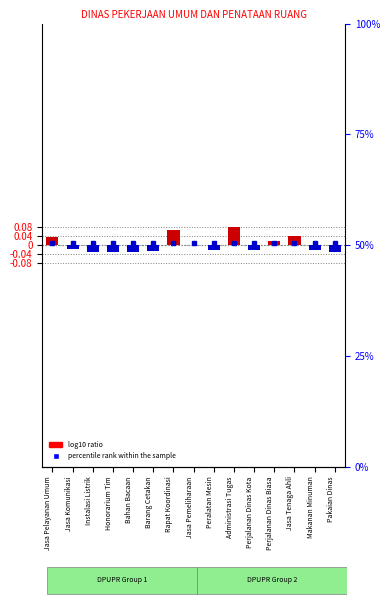

List the labels in order of value, largest first.

Administrasi Tugas, Rapat Koordinasi, Jasa Tenaga Ahli, Jasa Pelayanan Umum, Perjalanan Dinas Biasa, Jasa Pemeliharaan, Jasa Komunikasi, Peralatan Mesin, Perjalanan Dinas Kota, Makanan Minuman, Barang Cetakan, Pakaian Dinas, Honorarium Tim, Instalasi Listrik, Bahan Bacaan